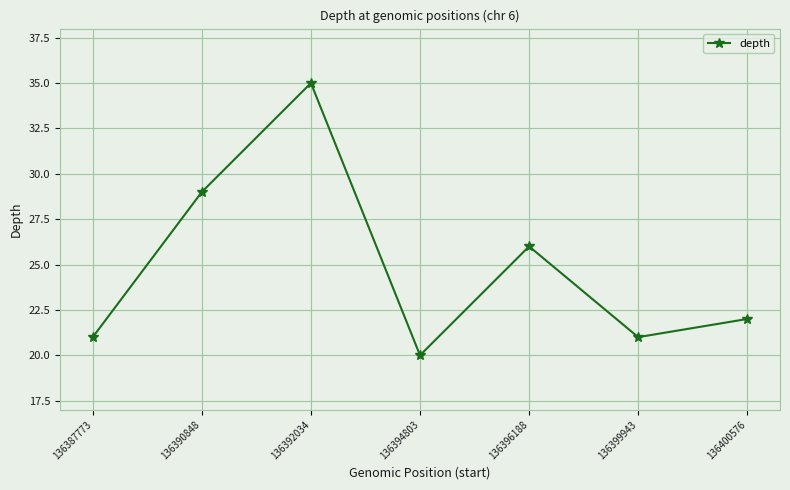

What value does the data have at 136396188, to the nearest 10?

30